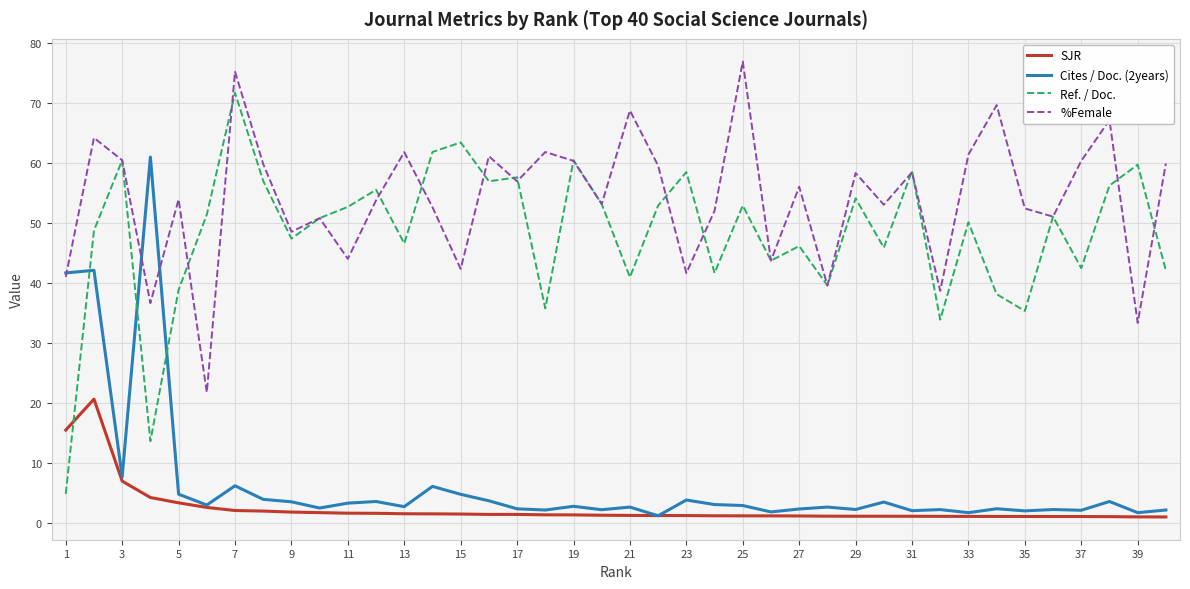

What is the smallest value displayed?

1.0